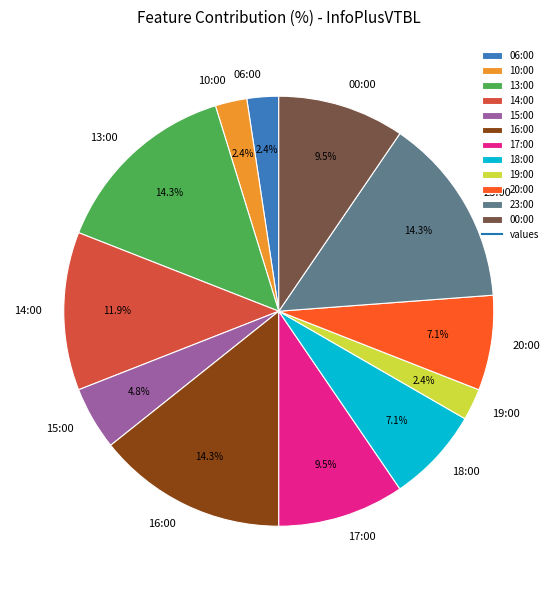

To the nearest percent, what is the difference between the 19:00 and 16:00 slice percentages?

12%